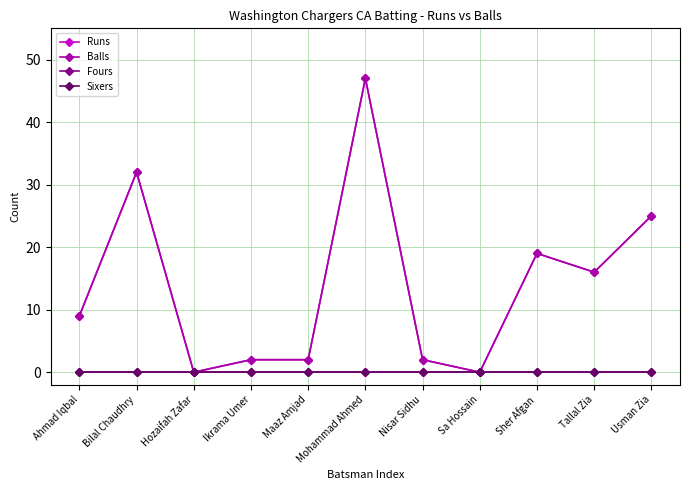

True or false: Balls and Runs intersect in this chart.

False